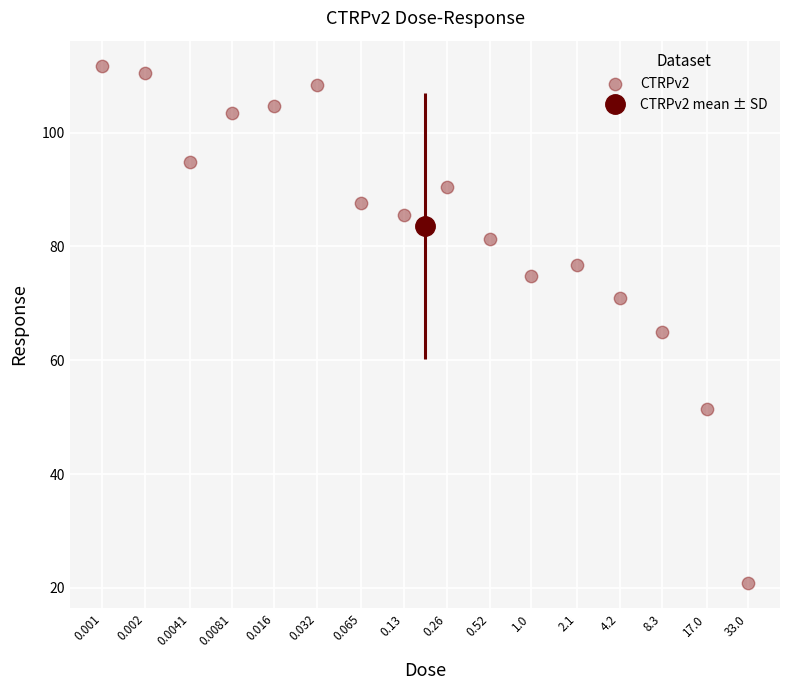

What Y value in the scatter plot is closest to 66?

64.9